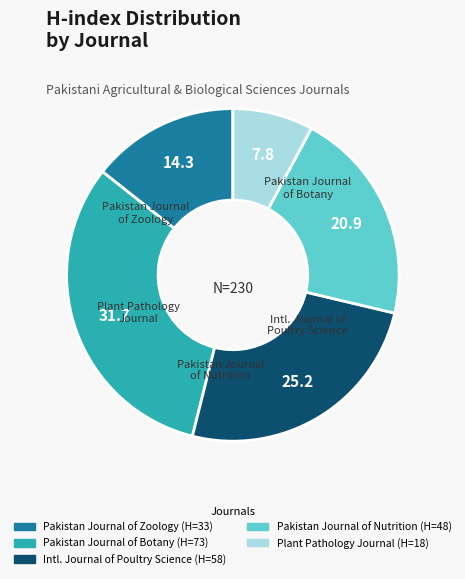

Is there a majority slice in this chart?

No